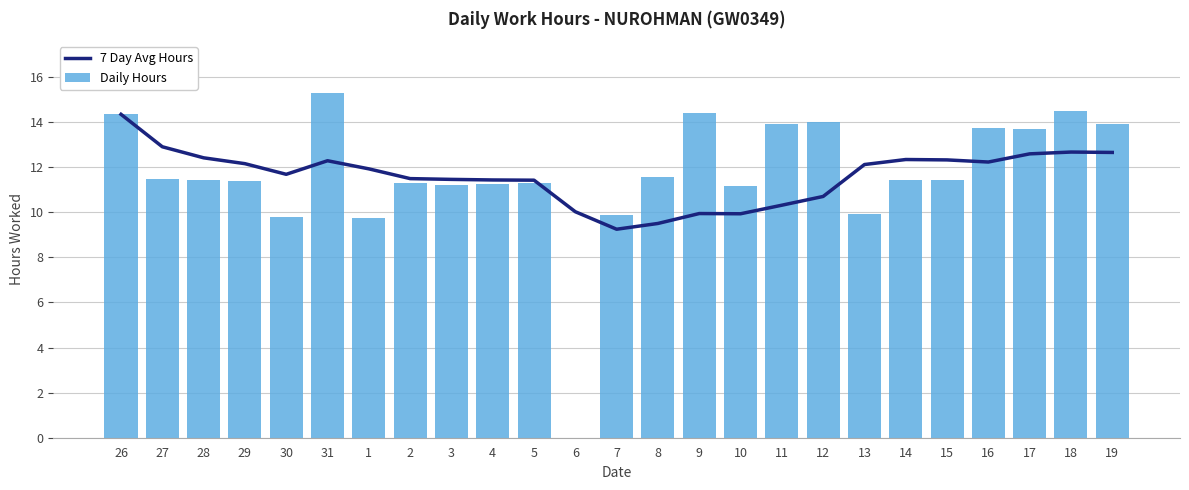

How many groups of bars are there?

25